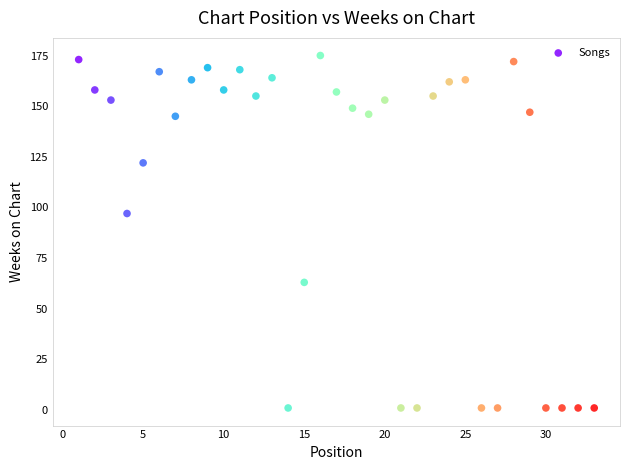

What Y value in the scatter plot is closest to 88?

97